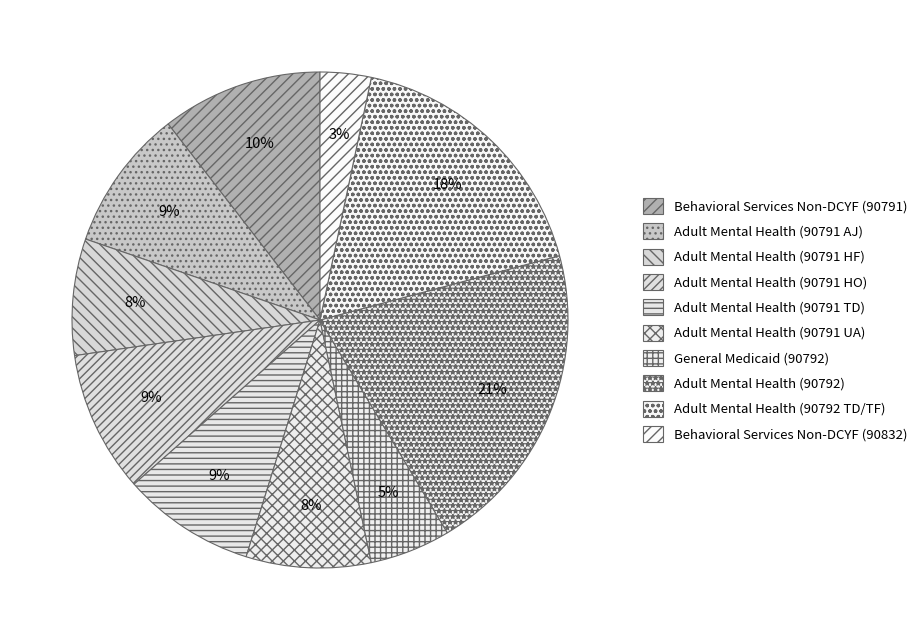

What percentage is the Adult Mental Health (90791 UA) slice, to the nearest percent?

8%